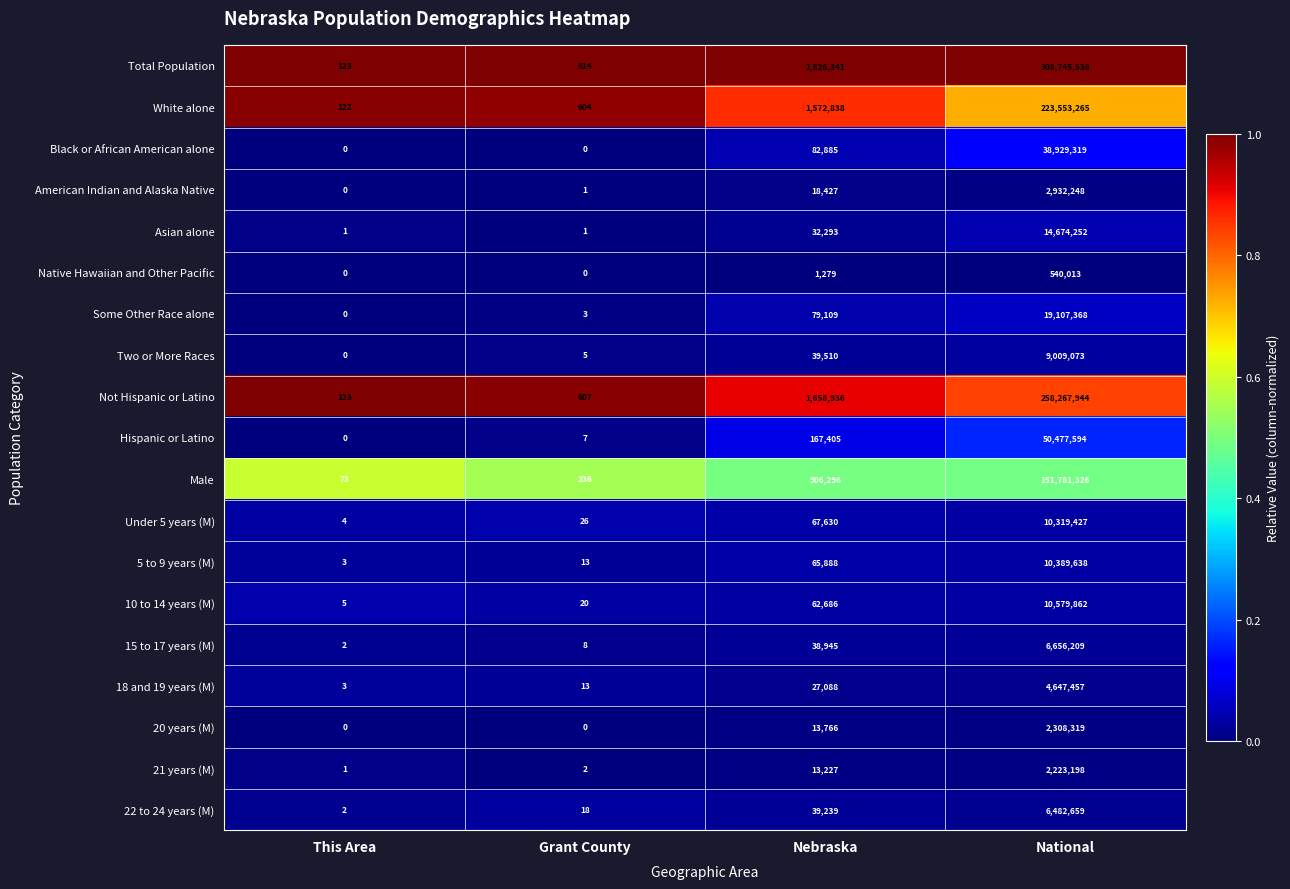

Is it true that Male equals 632914 at Nebraska?

False